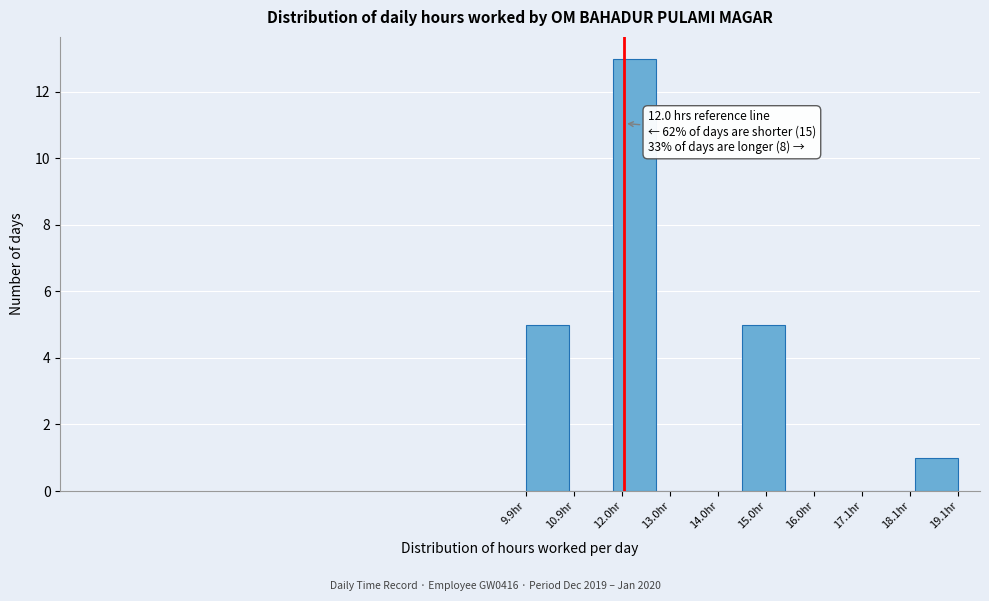

Over which range of the x-axis is the bar tallest?

11.8 to 12.6